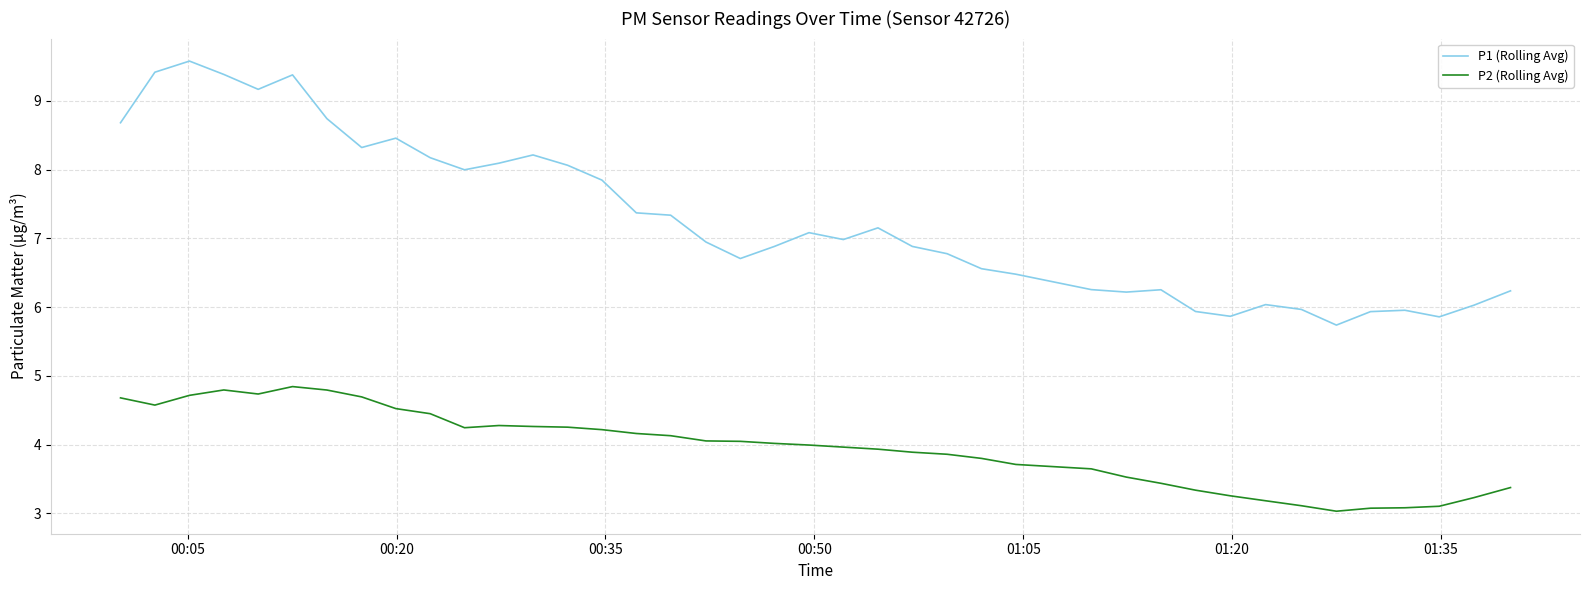

What is the maximum value for P1 (Rolling Avg)?

9.6